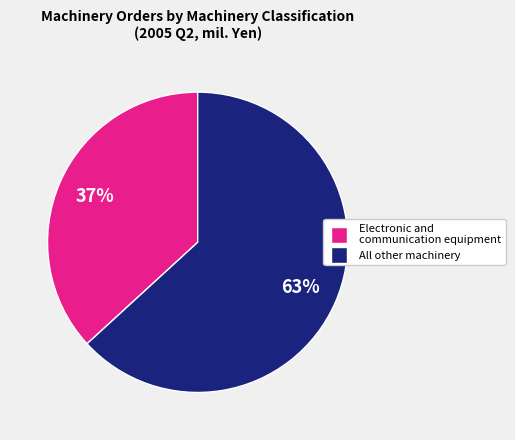

Is there any slice that represents more than half of the pie?

Yes